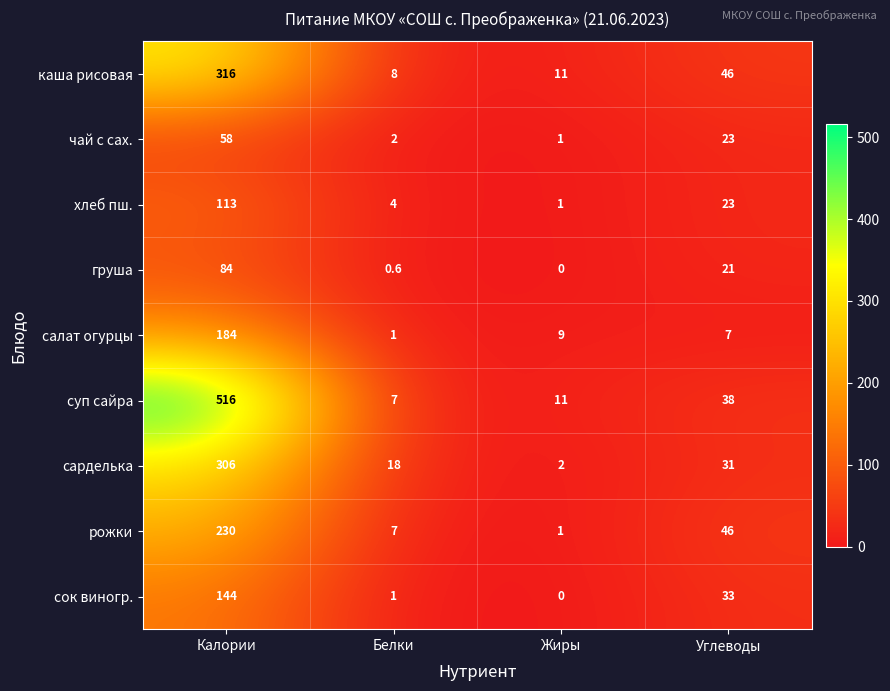

What is the total value across all series at Калории?

1951.0